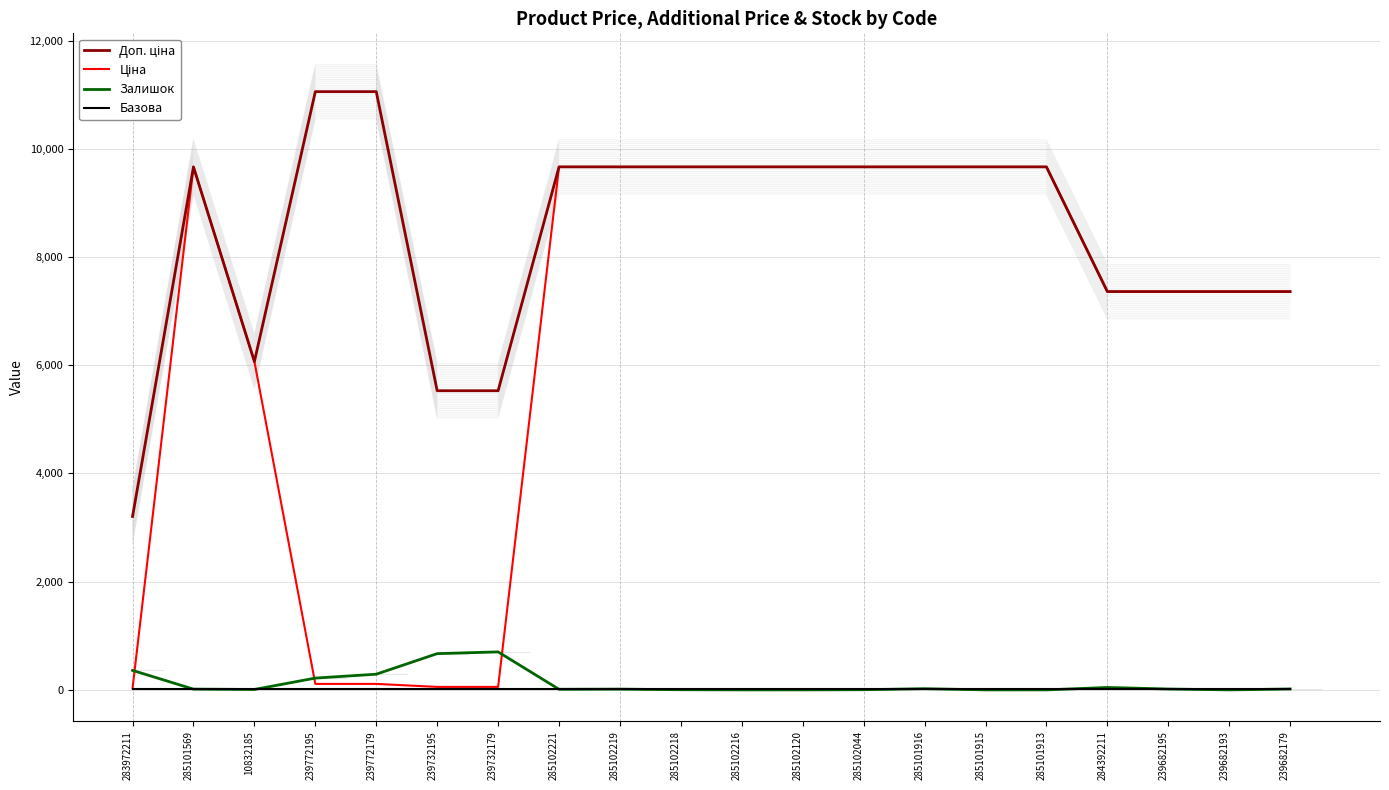

In Ціна, how many points are higher than both neighbors (excluding endpoints)?

1